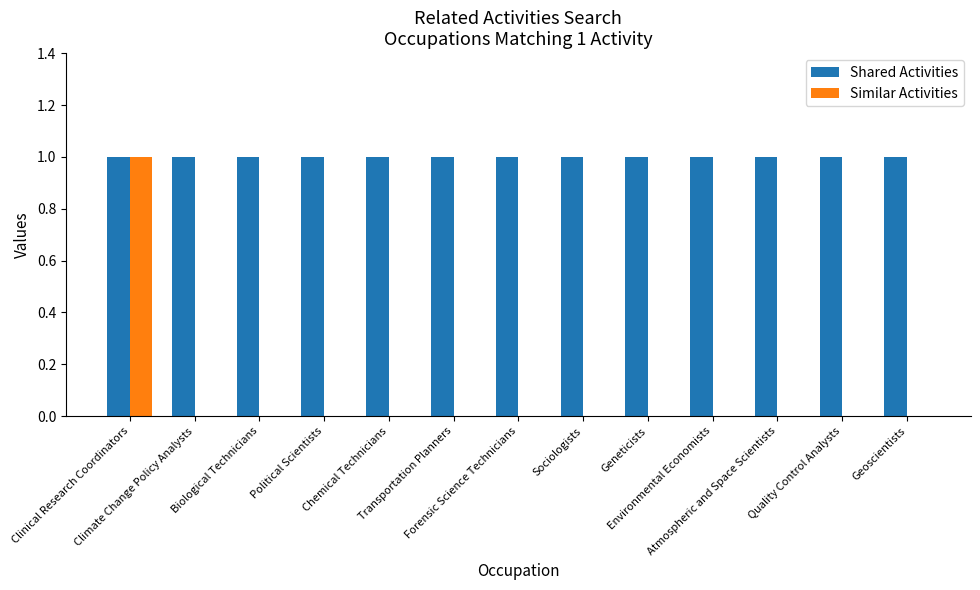

Which series has the largest range (max minus min)?

Similar Activities